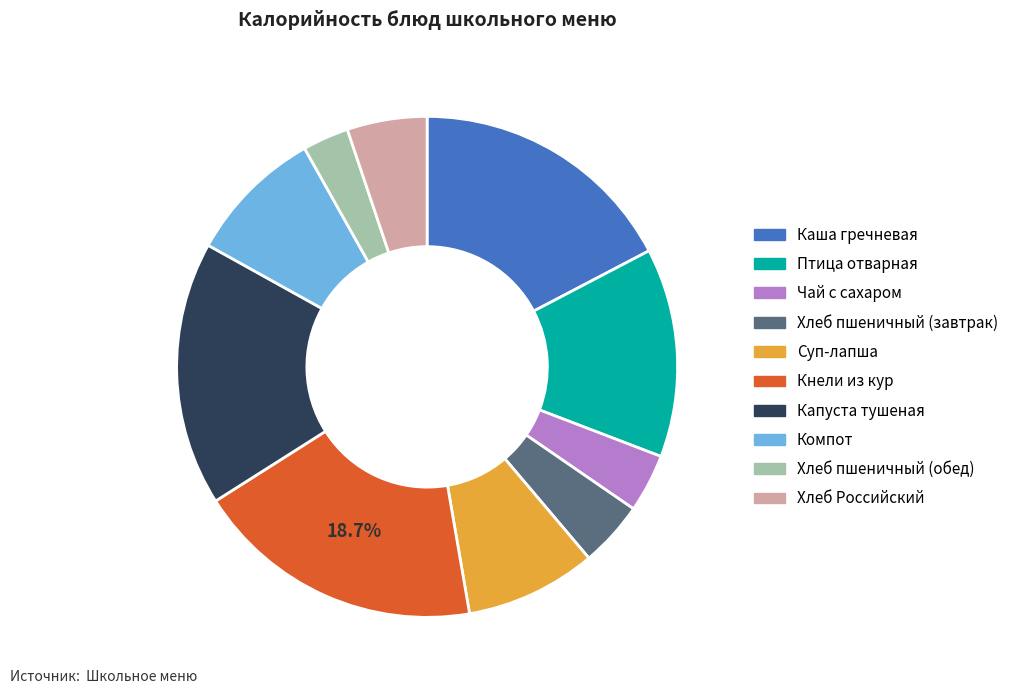

To the nearest percent, what is the difference between the Чай с сахаром and Хлеб Российский slice percentages?

1%